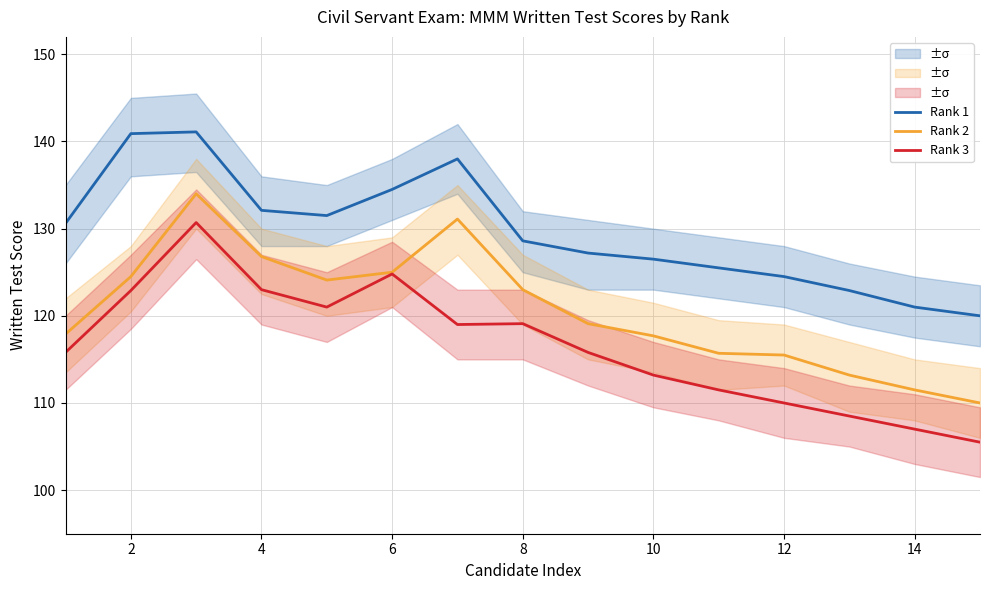

True or false: Rank 3 has more than 2 points higher than both neighbors.

True